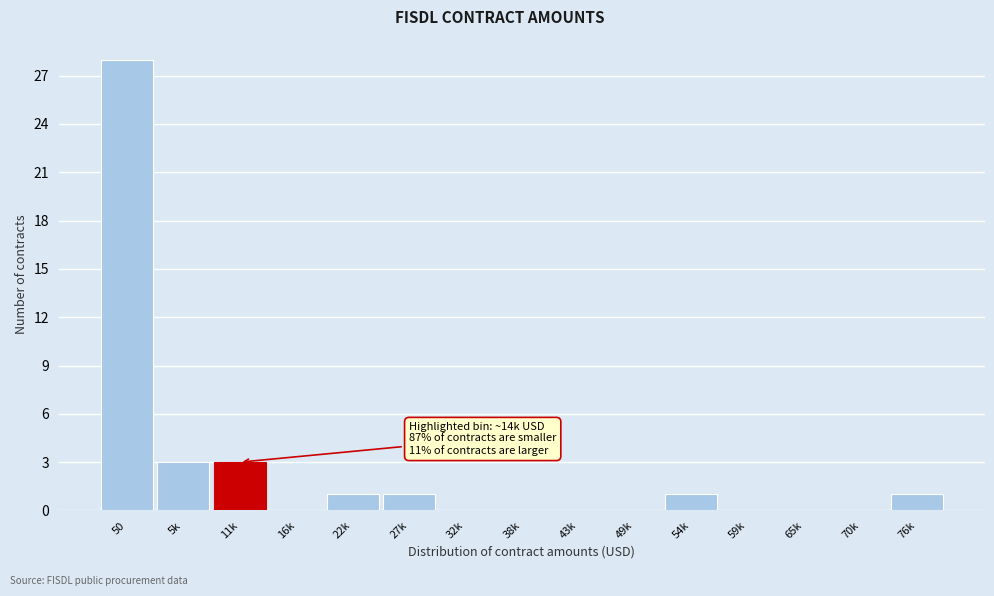

Reading left to right, what are all the values shown in this chart?

50=28	5k=3	11k=3	16k=0	22k=1	27k=1	32k=0	38k=0	43k=0	49k=0	54k=1	59k=0	65k=0	70k=0	76k=1